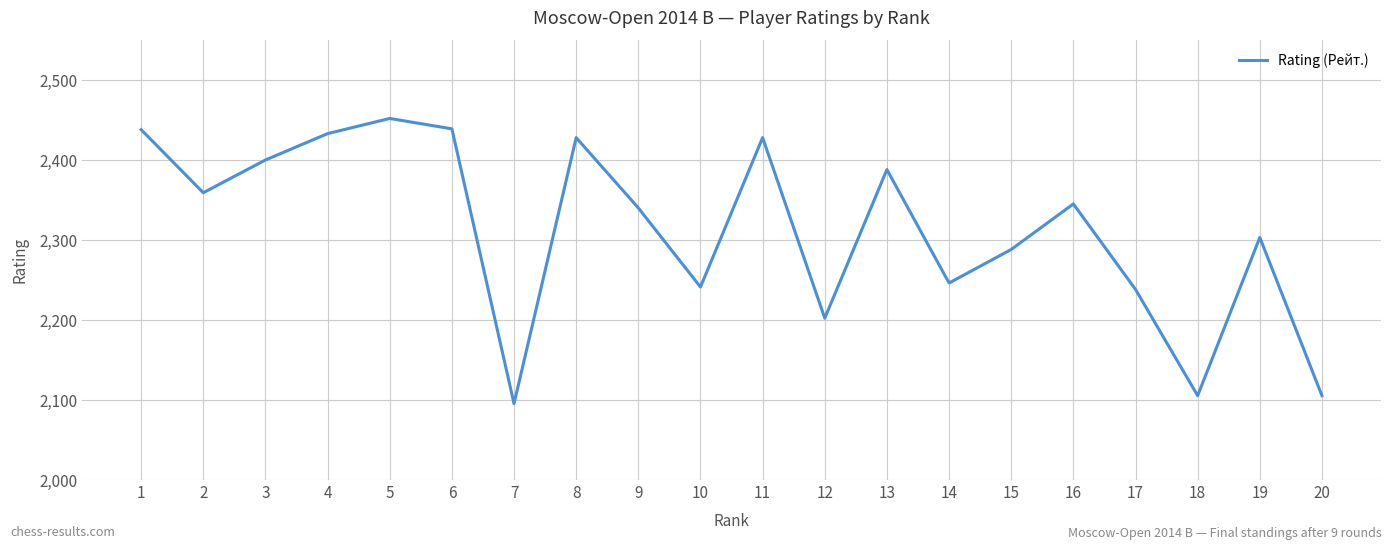

At which label is the value closest to 2273?

15